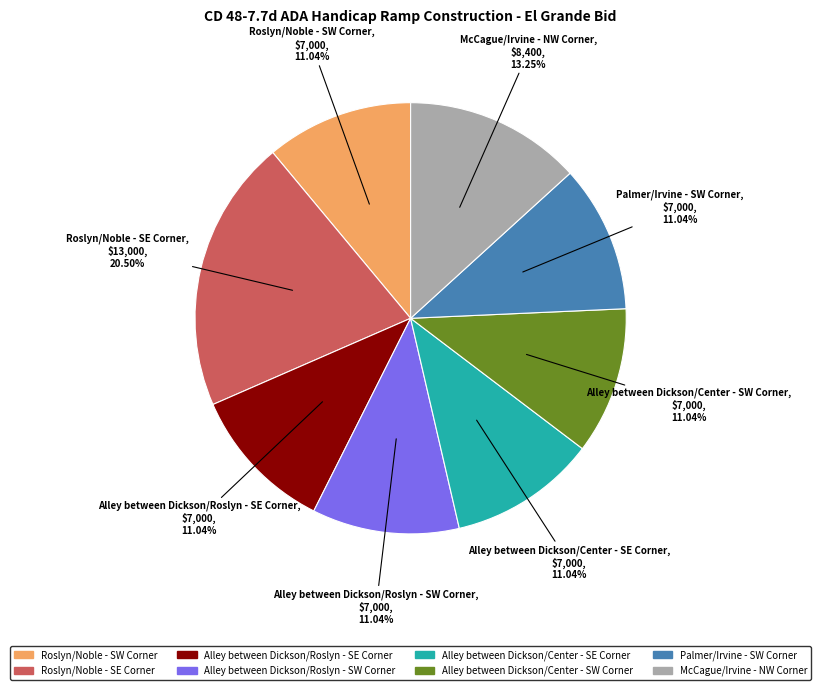

Which slice is the largest?

Roslyn/Noble - SE Corner